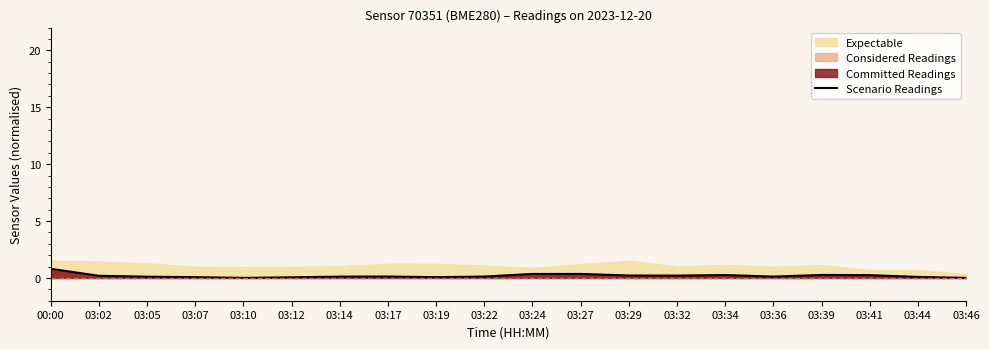

True or false: the data has more than 1 interior local peaks.

True